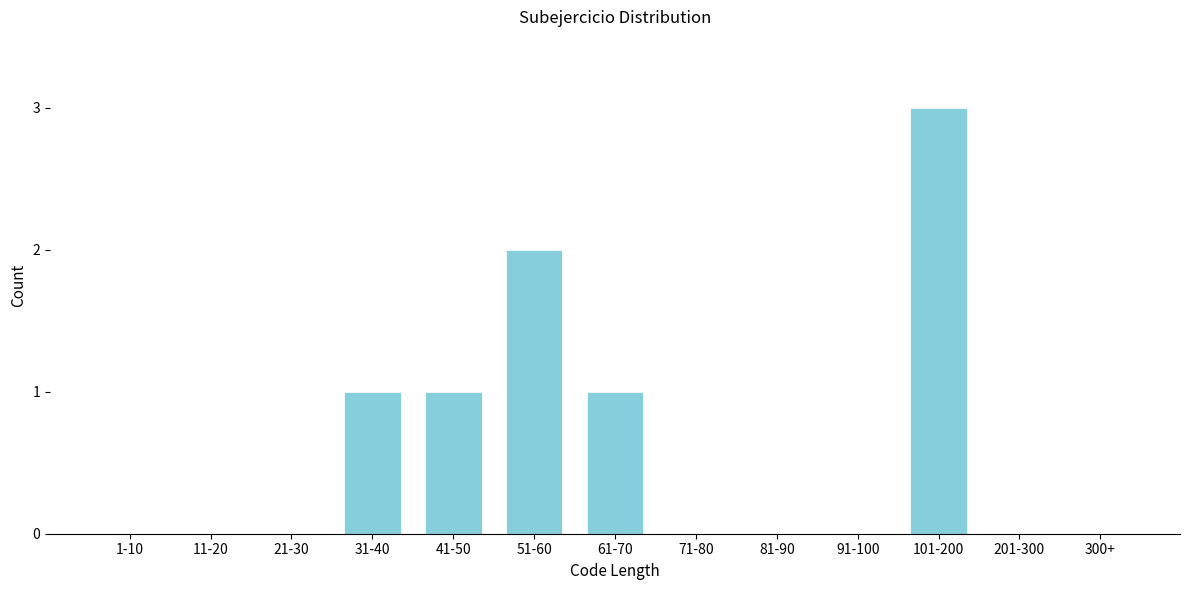

Reading left to right, transcribe all the data shown in this chart.

1-10=0	11-20=0	21-30=0	31-40=1	41-50=1	51-60=2	61-70=1	71-80=0	81-90=0	91-100=0	101-200=3	201-300=0	300+=0